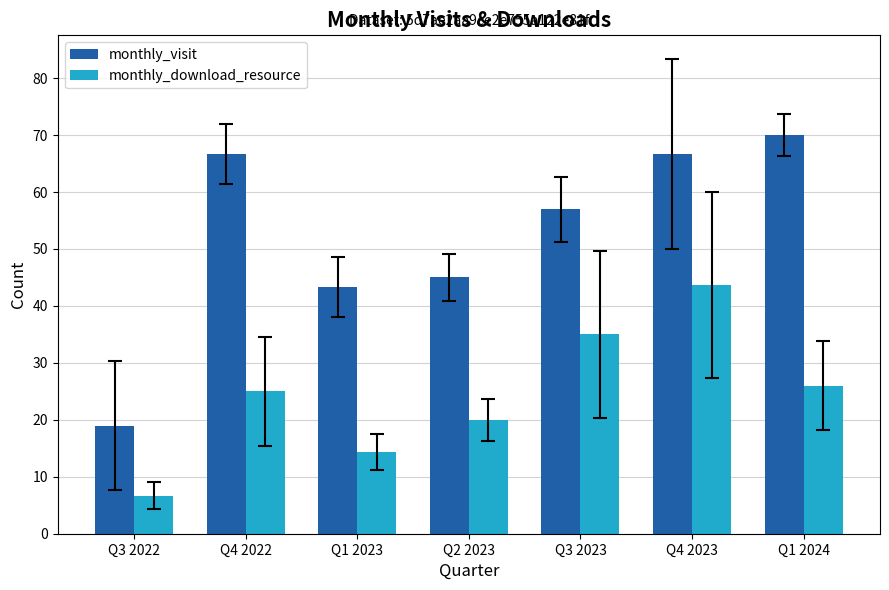

Which series has the largest total across all categories?

monthly_visit